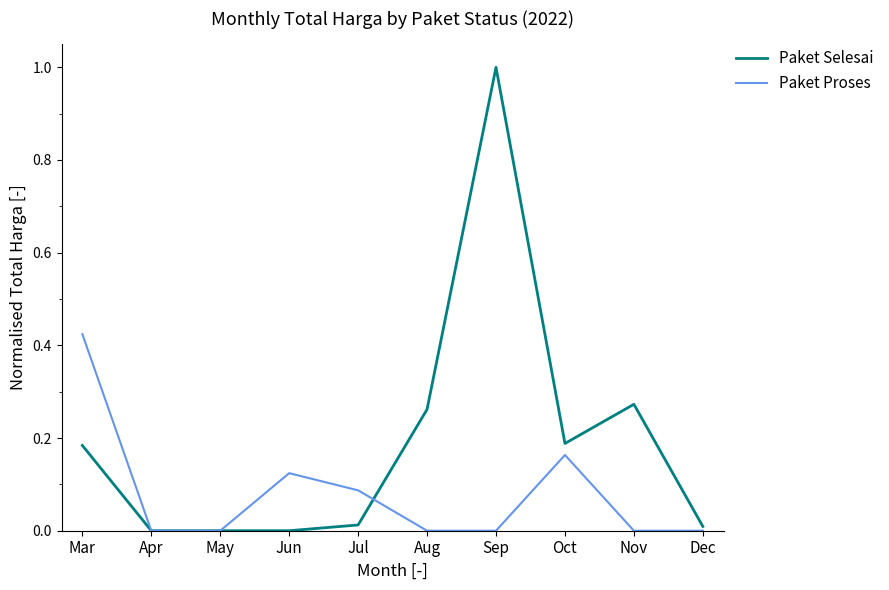

Rank the series at Jul from lowest to highest value.

Paket Selesai, Paket Proses